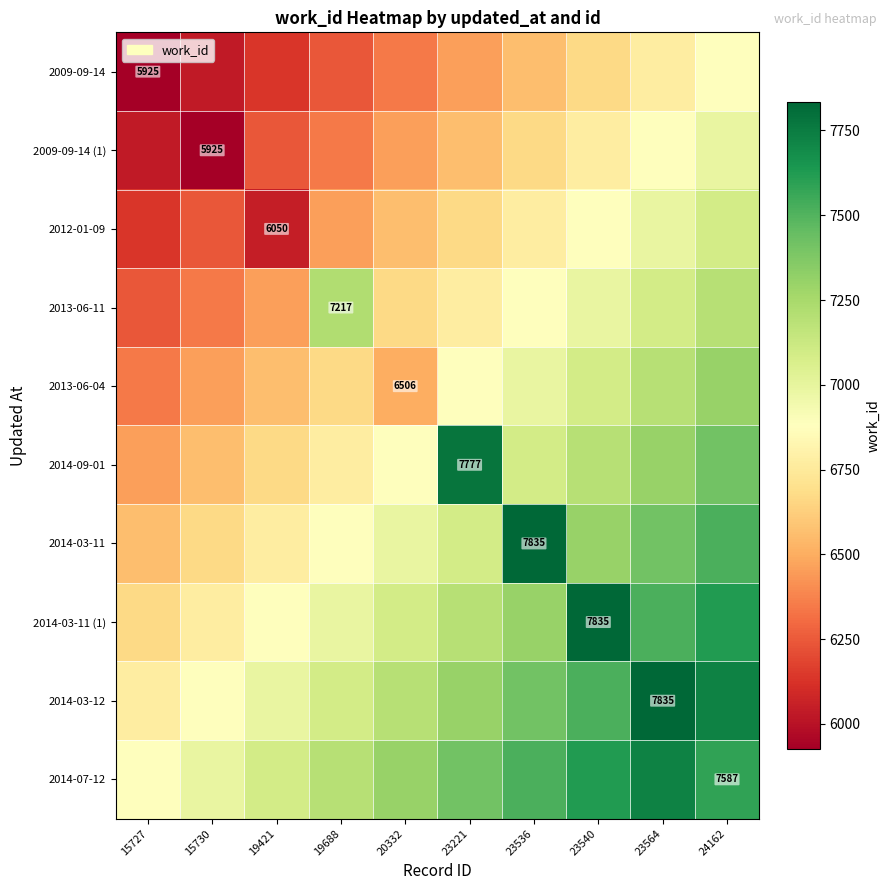

Rank the series by their maximum value, from lowest to highest.

2009-09-14, 2009-09-14 (1), 2012-01-09, 2013-06-11, 2013-06-04, 2014-07-12, 2014-09-01, 2014-03-11, 2014-03-11 (1), 2014-03-12